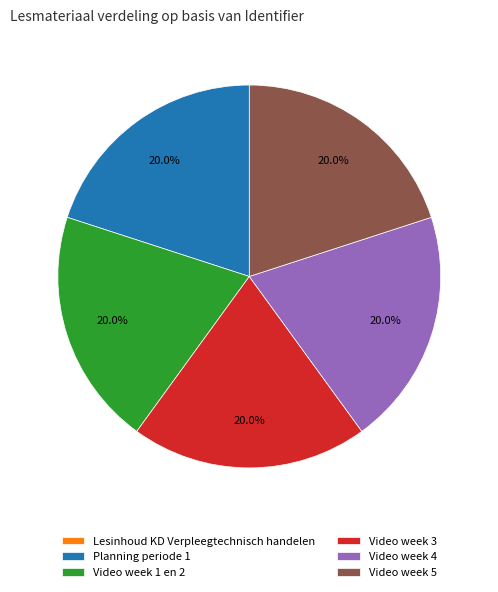

Approximately how many times larger is the value at Video week 5 compared to Video week 3?

1.0